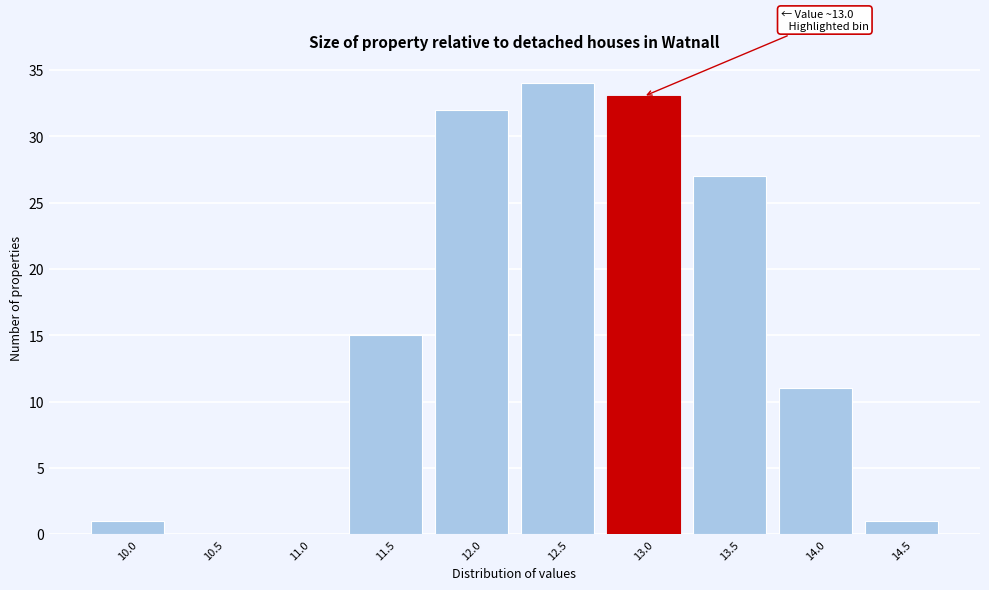

Reading left to right, transcribe all the data shown in this chart.

10.0=1	10.5=0	11.0=0	11.5=15	12.0=32	12.5=34	13.0=33	13.5=27	14.0=11	14.5=1